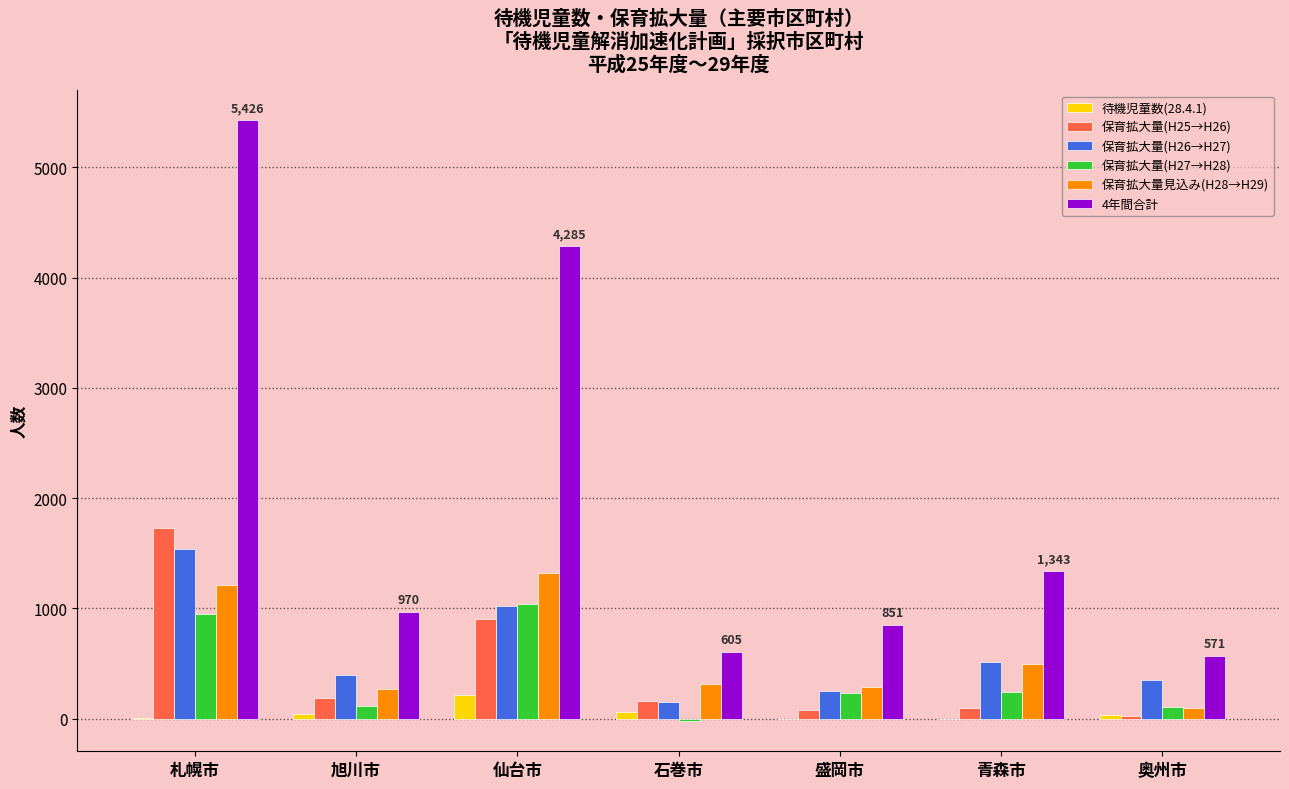

The value of 4年間合計 at 仙台市 is 2715. True or false?

False